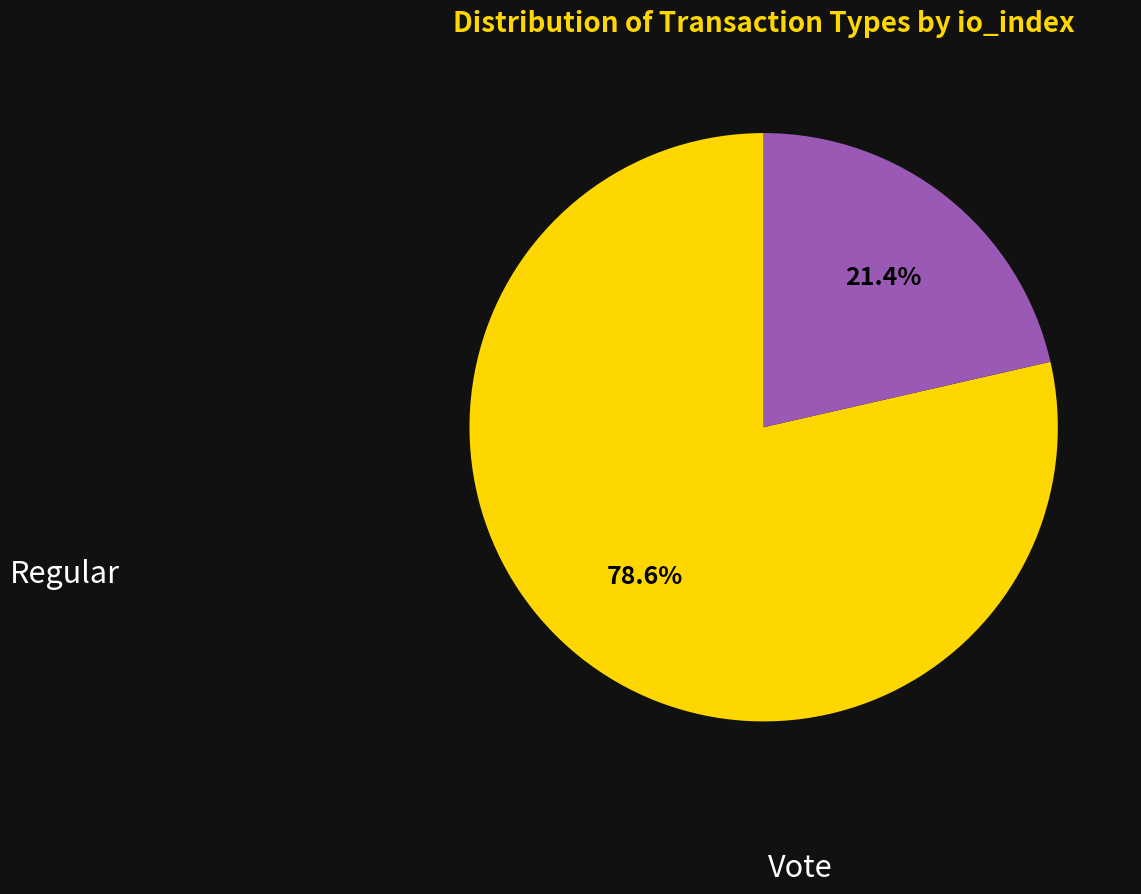

Does any single category account for the majority?

Yes